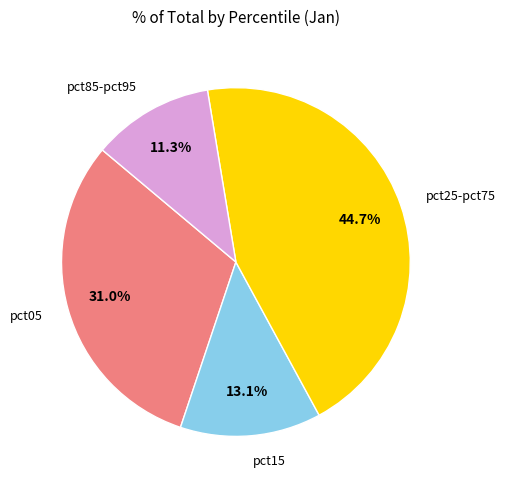

Is there a majority slice in this chart?

No